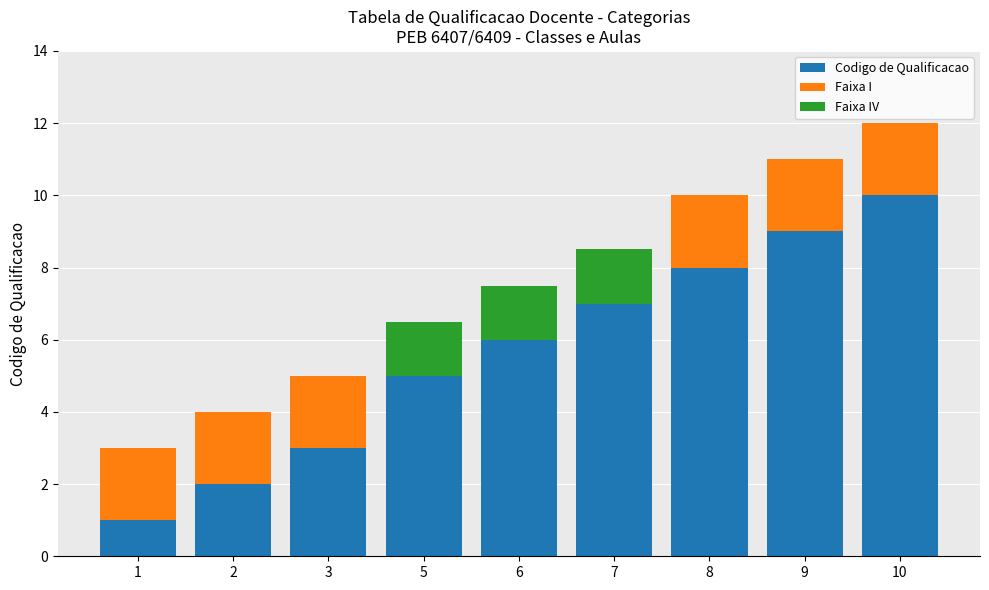

At which category is the sum across all series the highest?

10